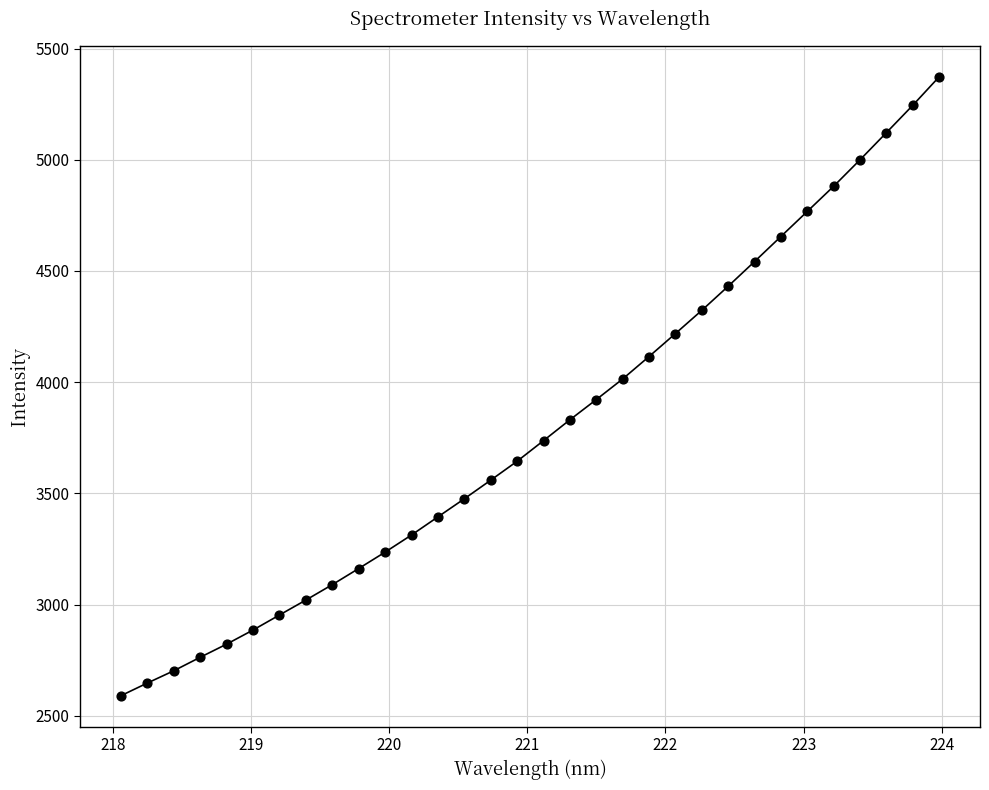

What is the range of Y values (max minus min)?

2782.7